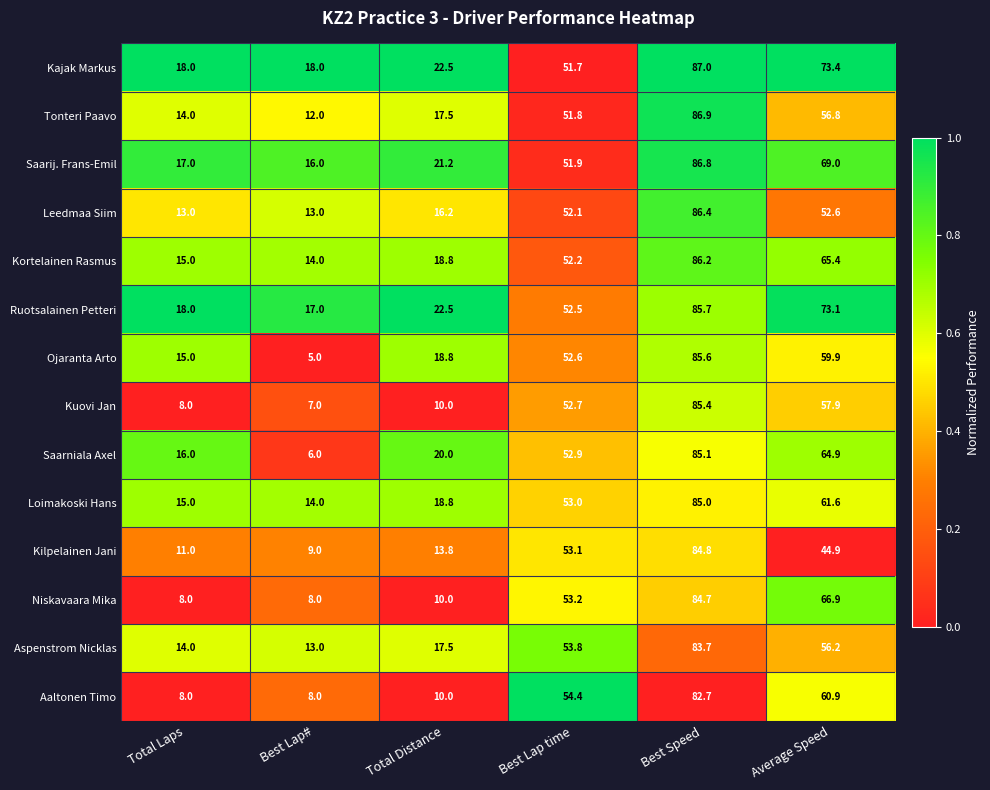

How many series are shown in this chart?

14